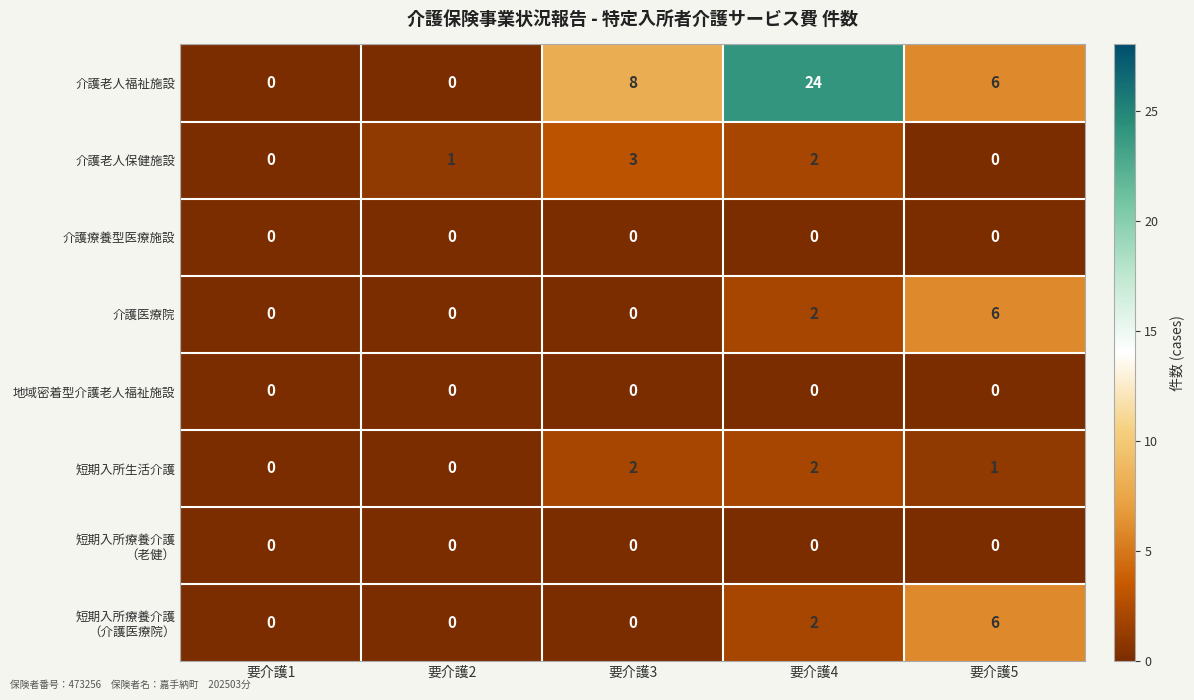

Which series changed the most between 要介護1 and 要介護4?

介護老人福祉施設